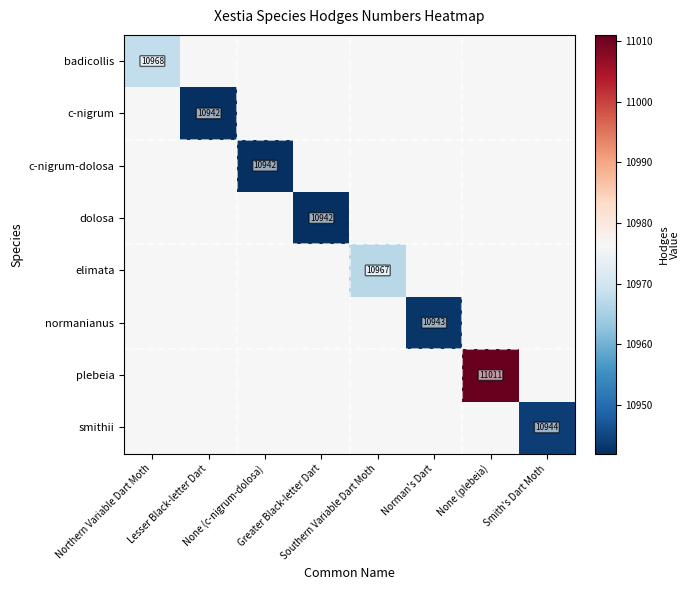

At which category does the chart reach its minimum across all series?

Lesser Black-letter Dart